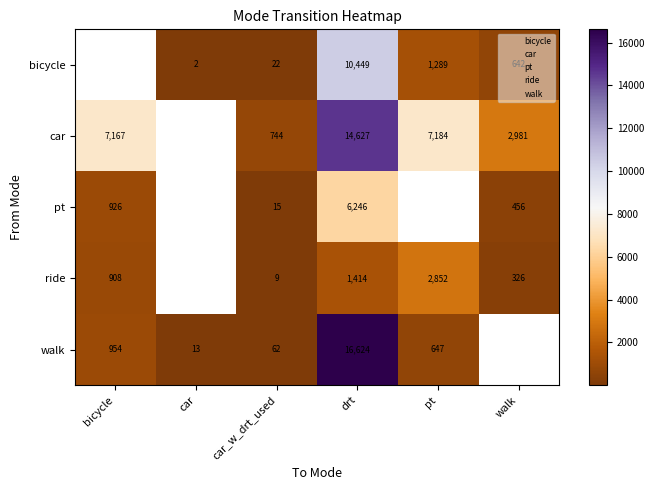

Which category has the lowest value in the walk series?

car